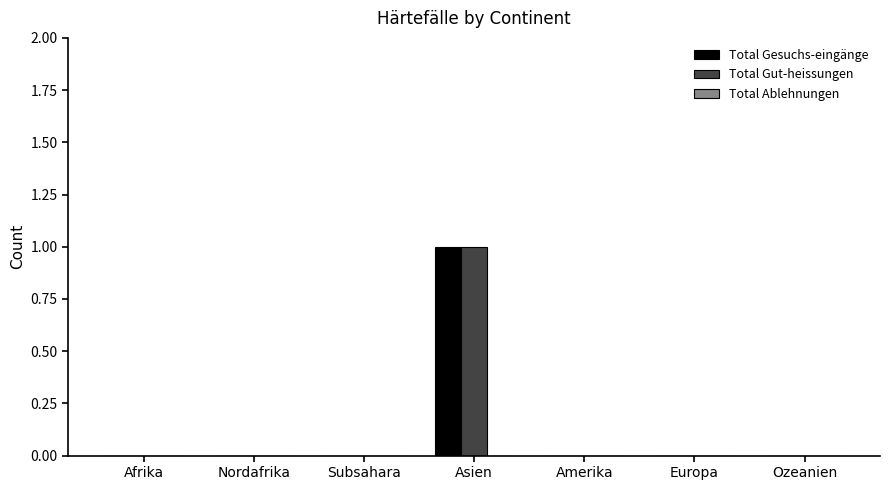

How many groups of bars are there?

7